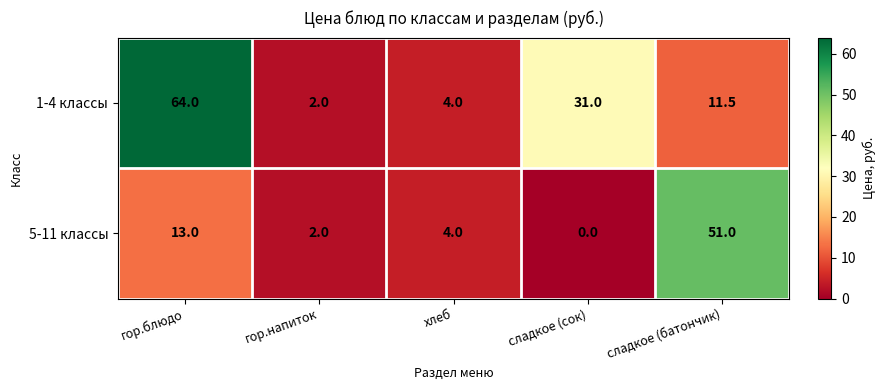

Which series has the largest range (max minus min)?

1-4 классы